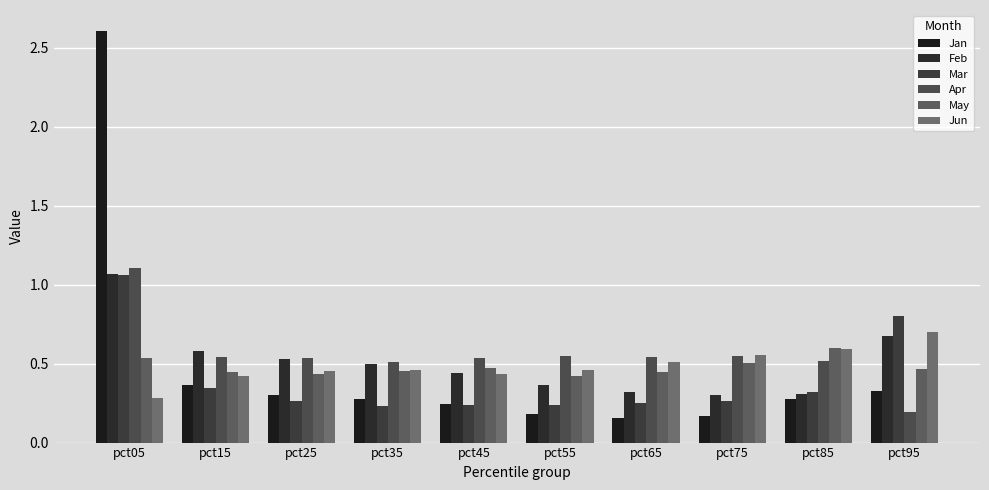

At which category does the chart reach its peak across all series?

pct05